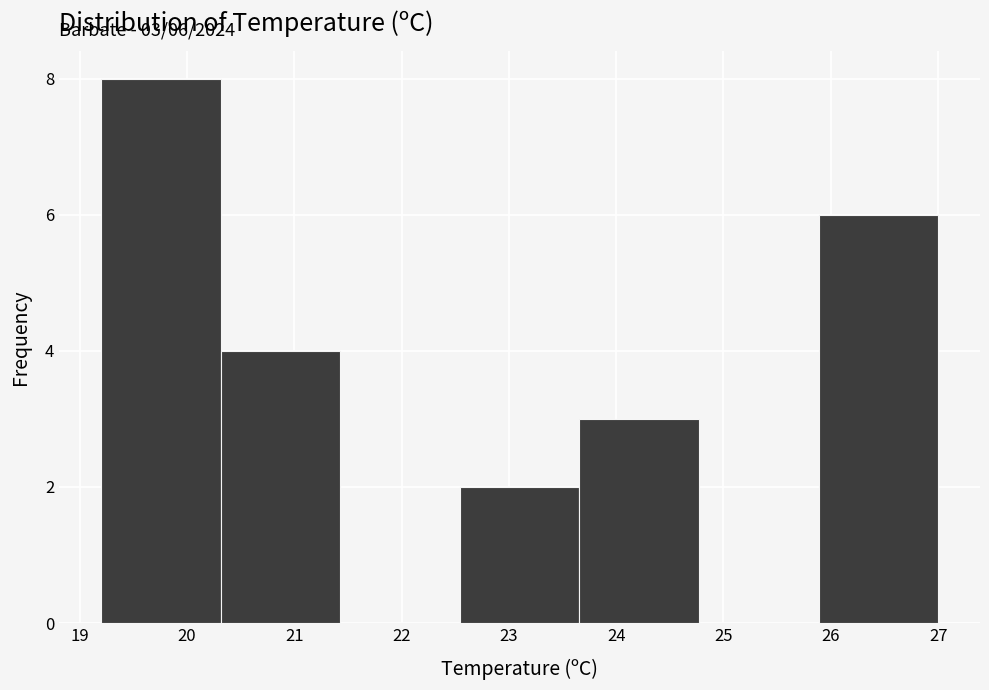

Which range on the x-axis has the tallest bar?

19.2 to 20.3